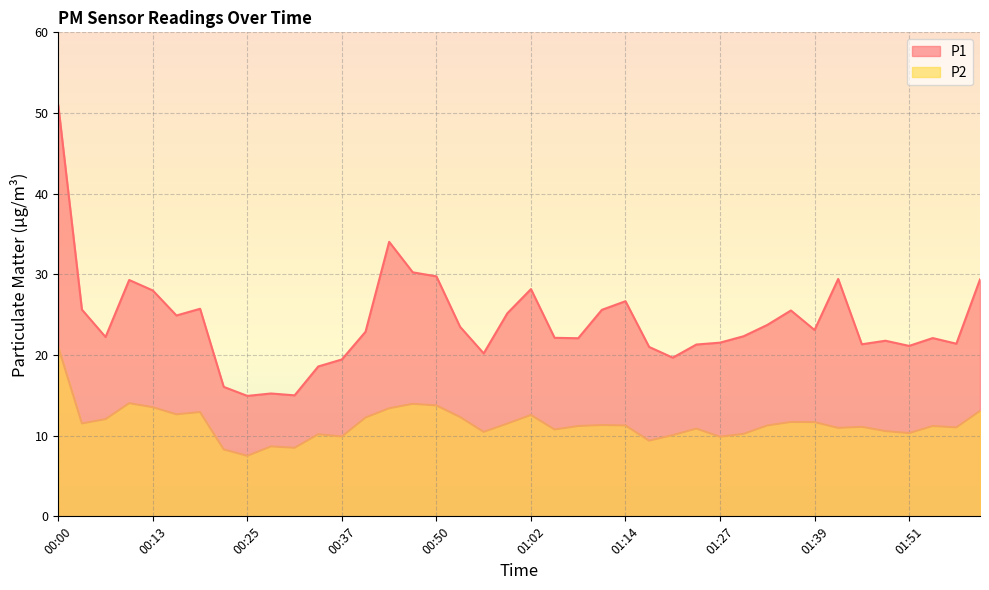

At which label does P1 first exceed 22?

00:00